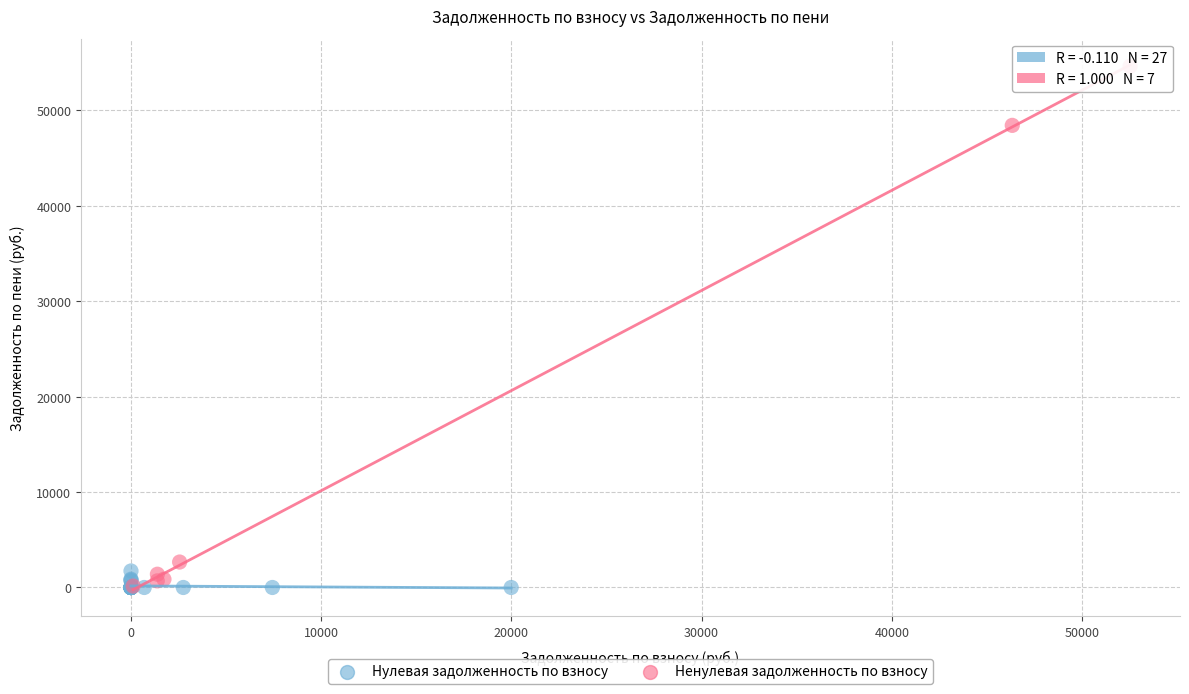

Which series has the widest spread of Y values?

Ненулевая задолженность по взносу